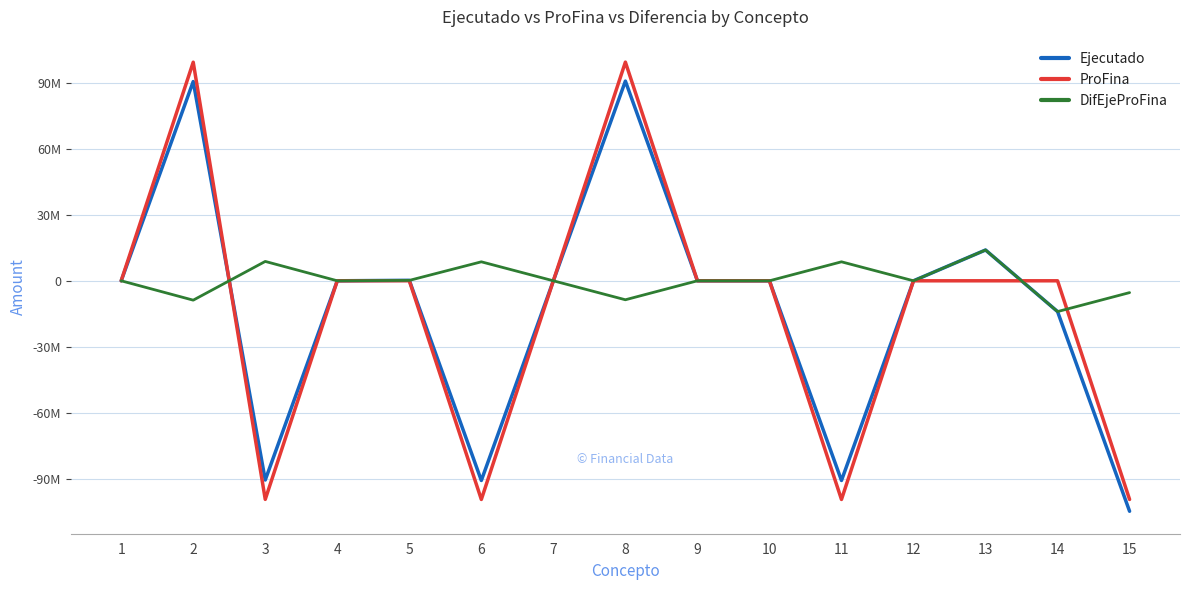

What are all the series names shown in the legend?

Ejecutado, ProFina, DifEjeProFina